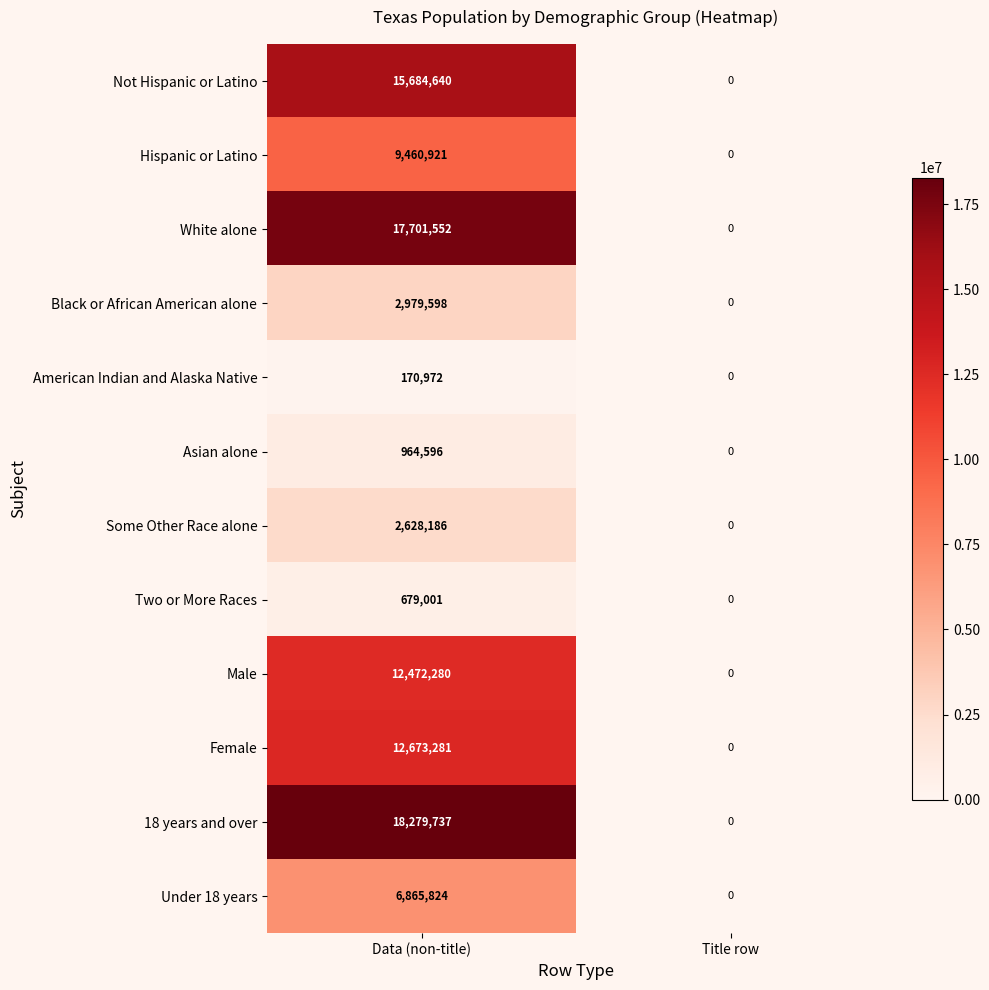

The Some Other Race alone series shows 1374306 at Data (non-title). True or false?

False